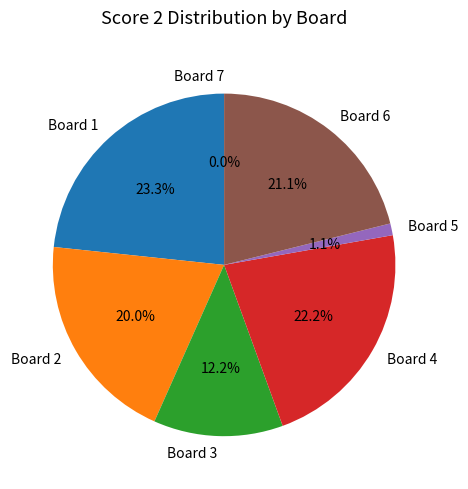

Is there a majority slice in this chart?

No